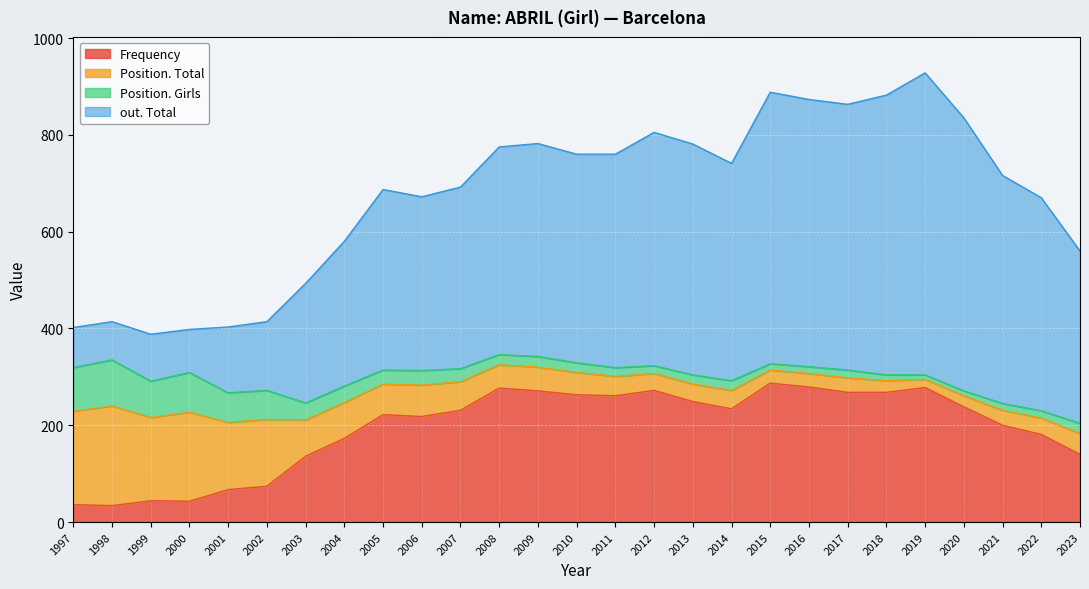

Where does the out. Total series first go above 716?

2008